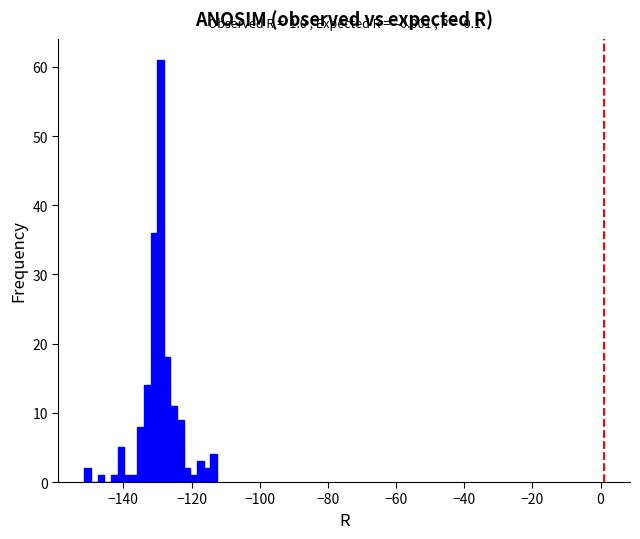

Read against the x-axis, roughly where is the centre of the tallest bar?

-130